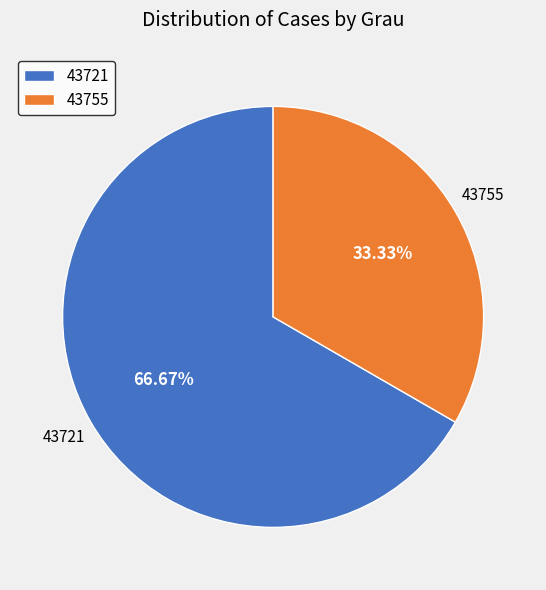

Rank the categories by value from lowest to highest.

43755, 43721